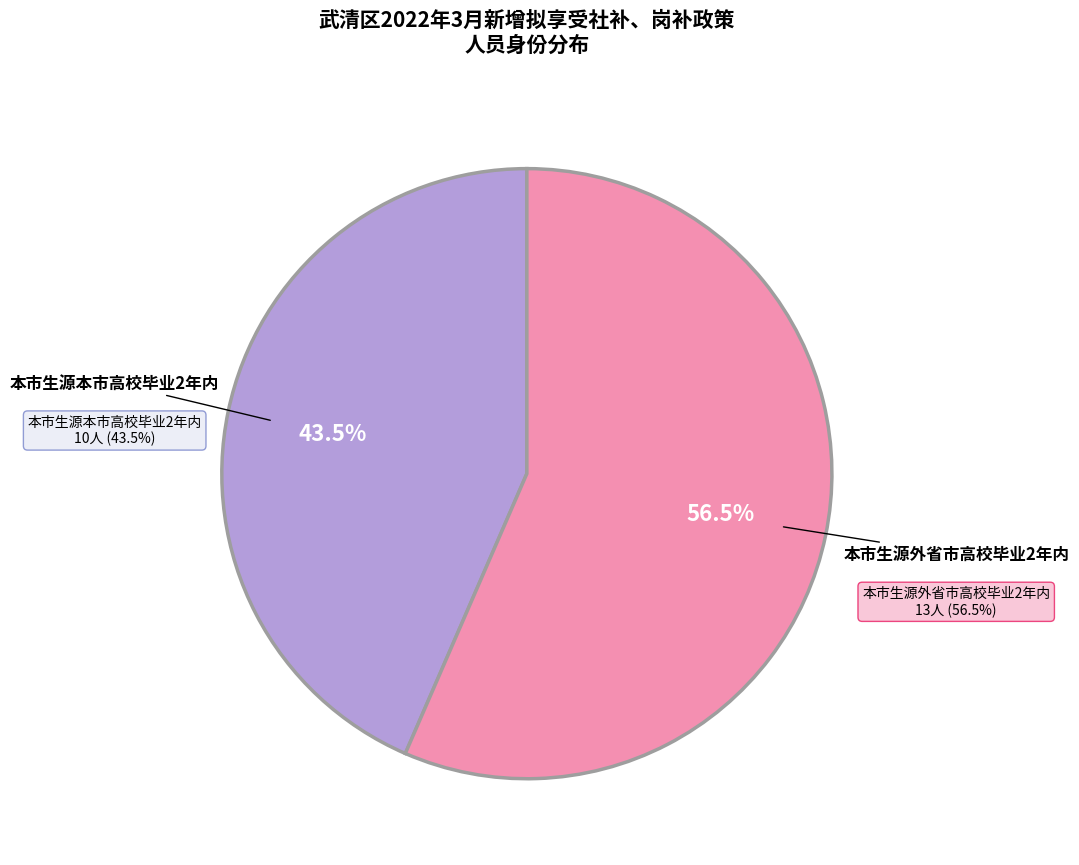

Combined, do 本市生源本市高校毕业2年内 and 本市生源外省市高校毕业2年内 account for over 50%?

Yes